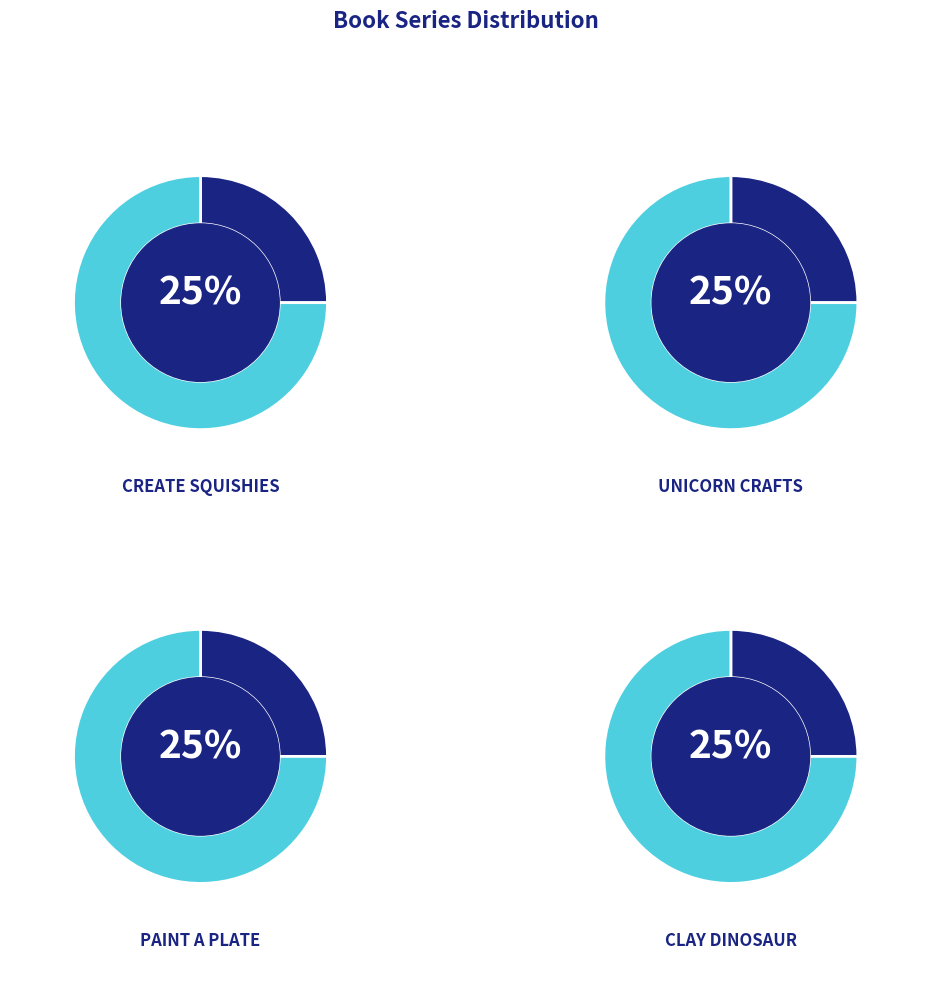

To the nearest percent, what is the average slice percentage?

25%